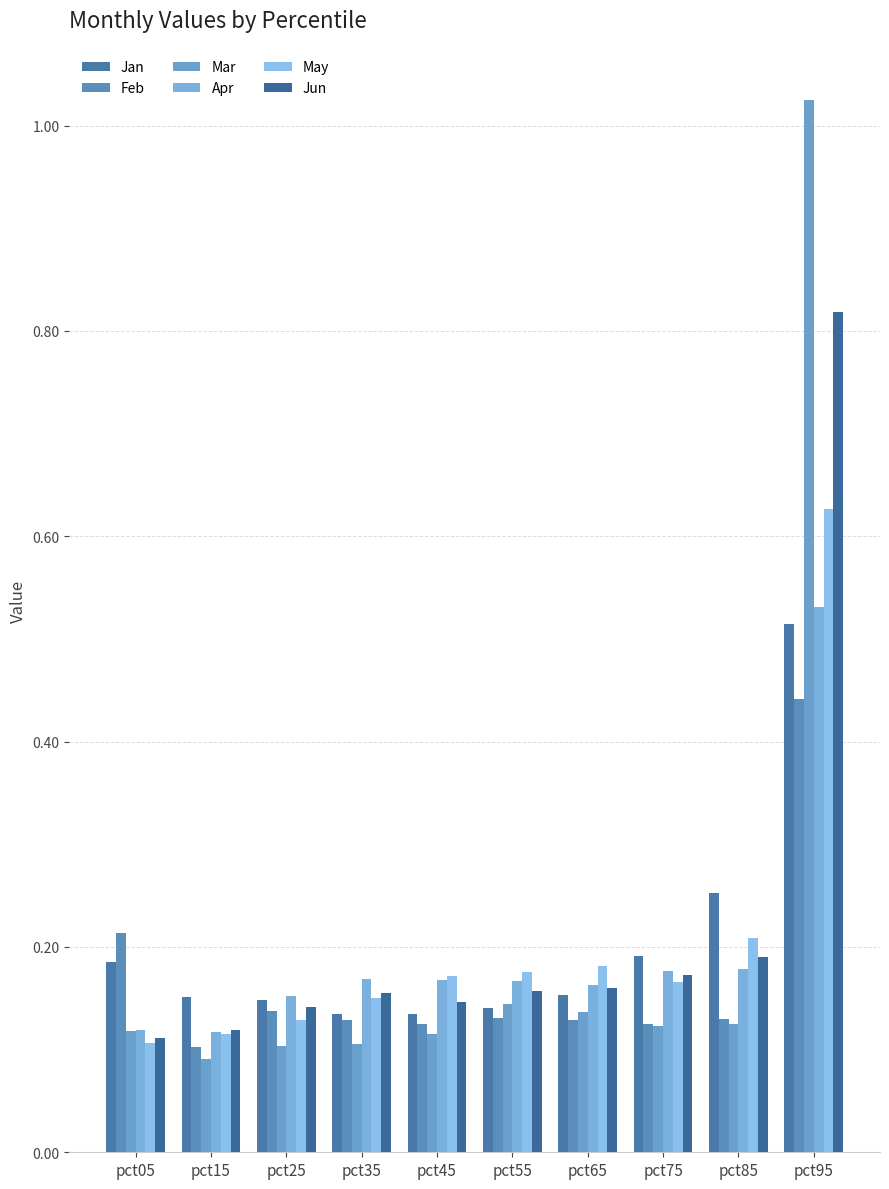

At which category is the sum across all series the highest?

pct95